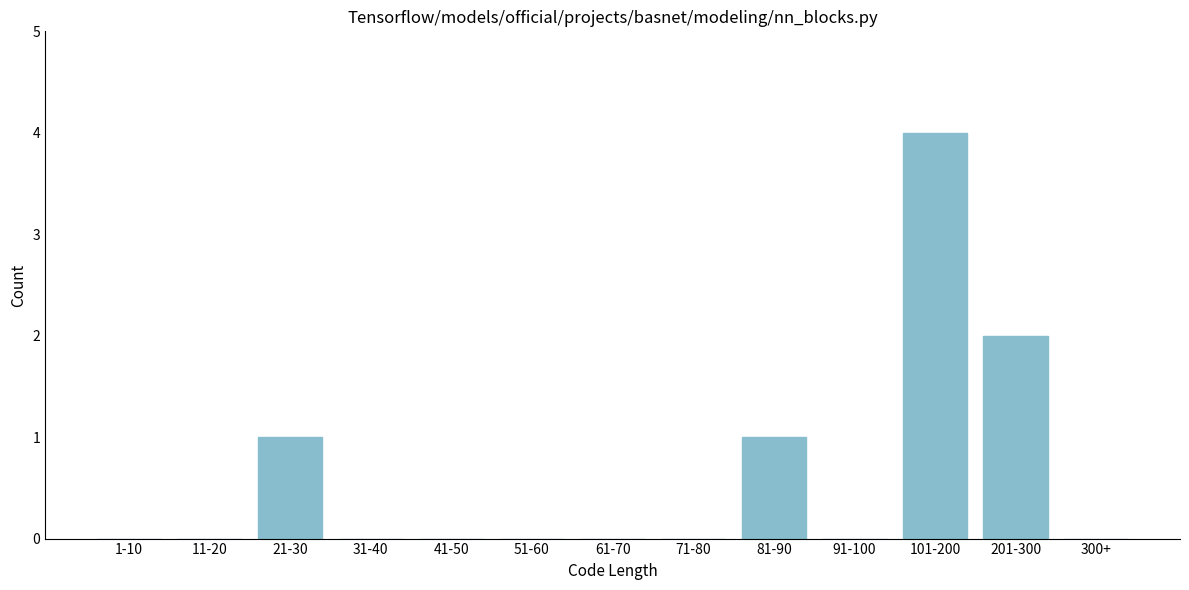

Reading left to right, what are all the values shown in this chart?

1-10=0	11-20=0	21-30=1	31-40=0	41-50=0	51-60=0	61-70=0	71-80=0	81-90=1	91-100=0	101-200=4	201-300=2	300+=0